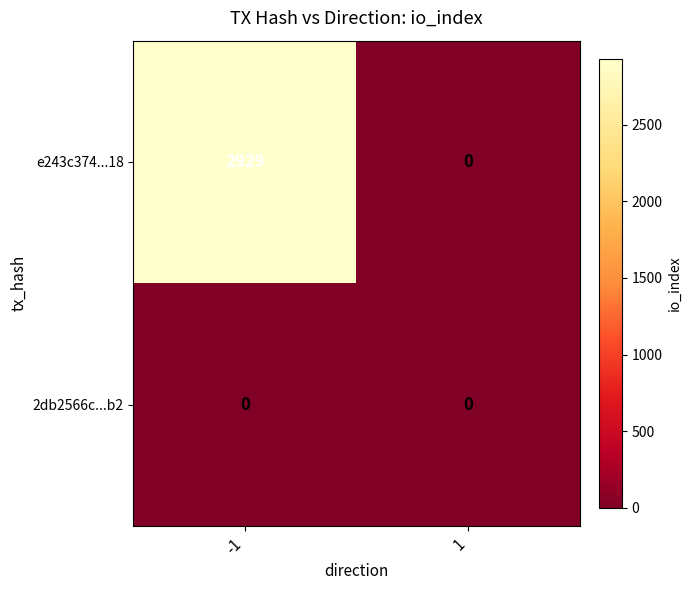

Is it true that e243c374...18 equals 0 at 1?

True